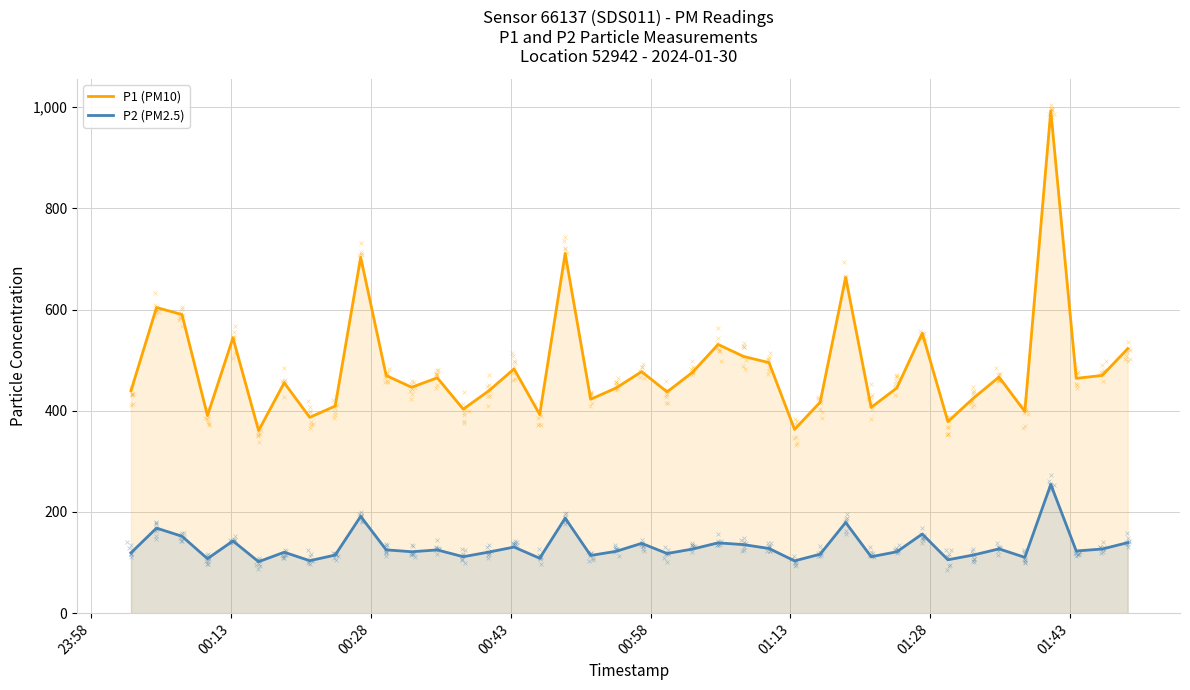

Which series has the largest total across all categories?

P1 (PM10)